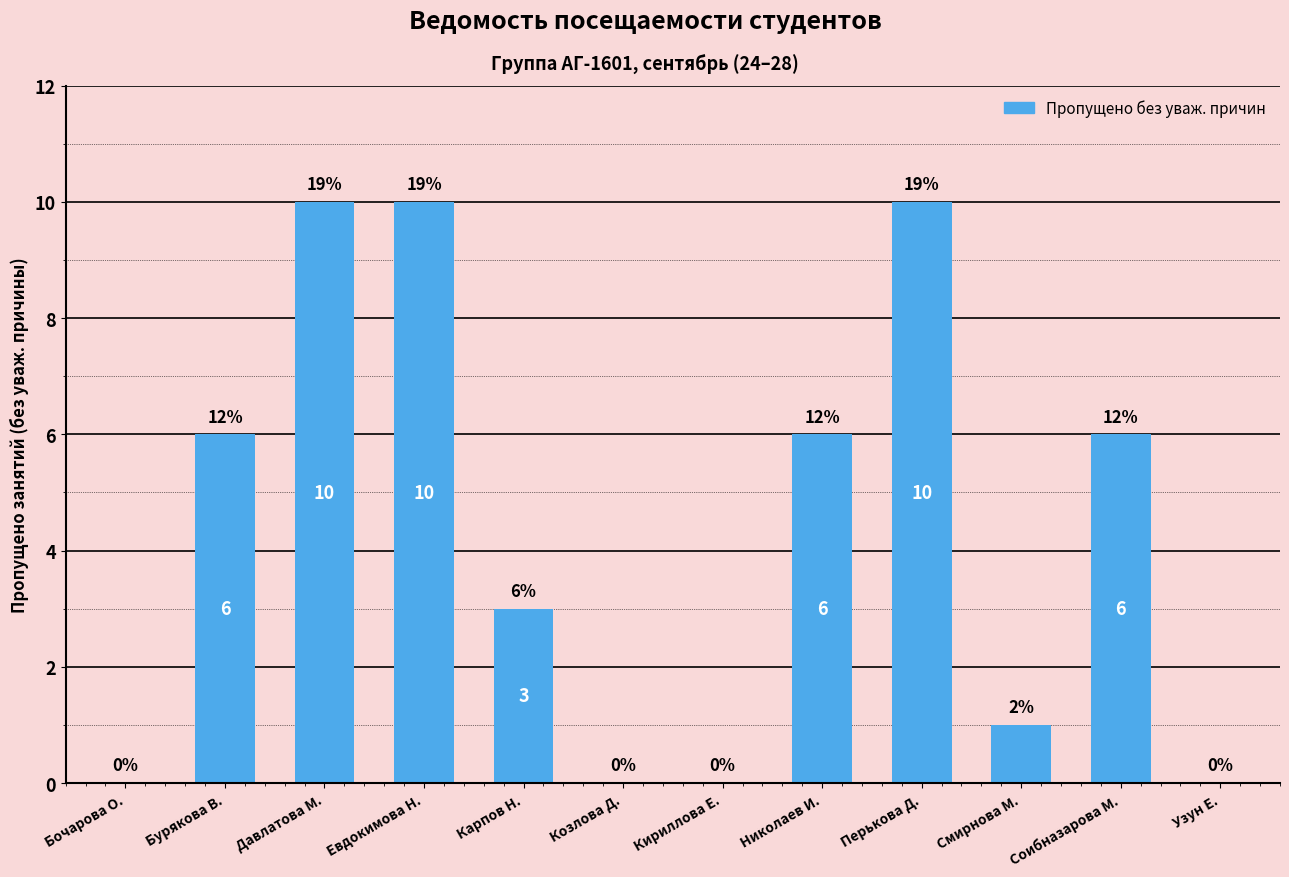

What is the maximum value shown in the chart?

10